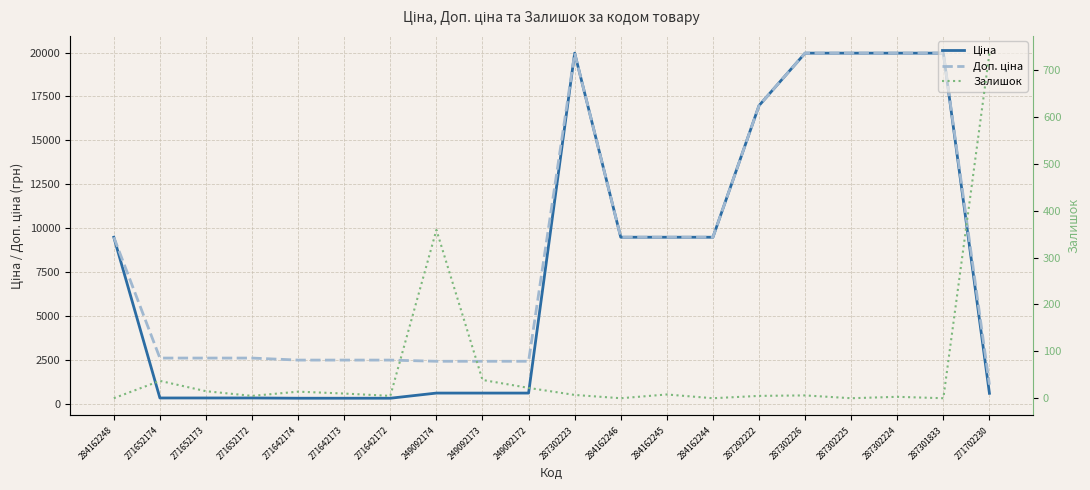

What is the label of the 16th point from the left?

287302226